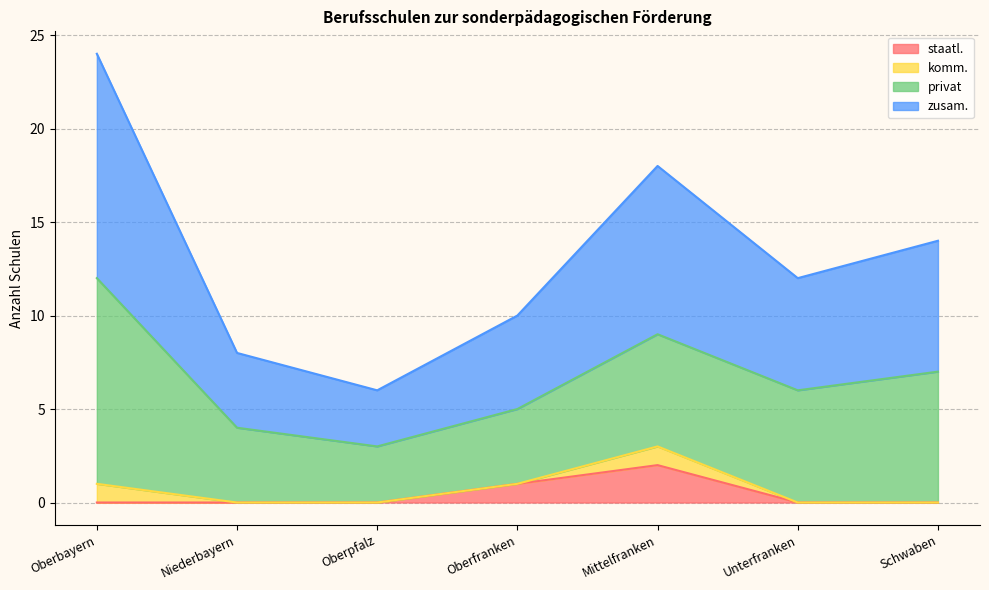

How many lines are shown in the chart?

4